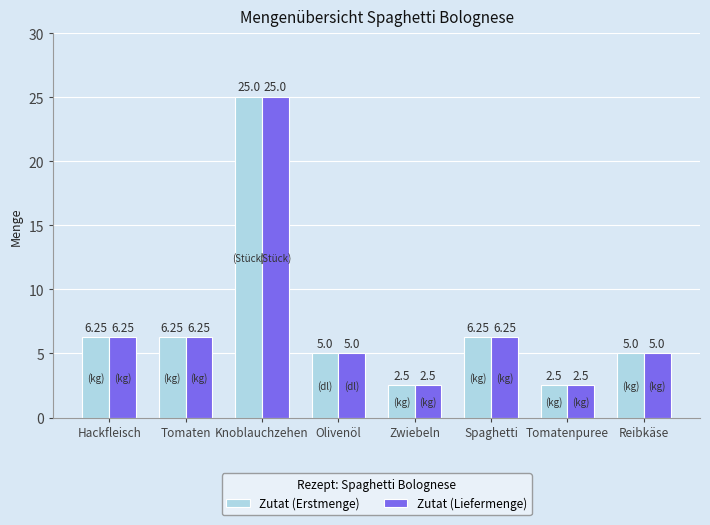

At which category is the sum across all series the highest?

Knoblauchzehen